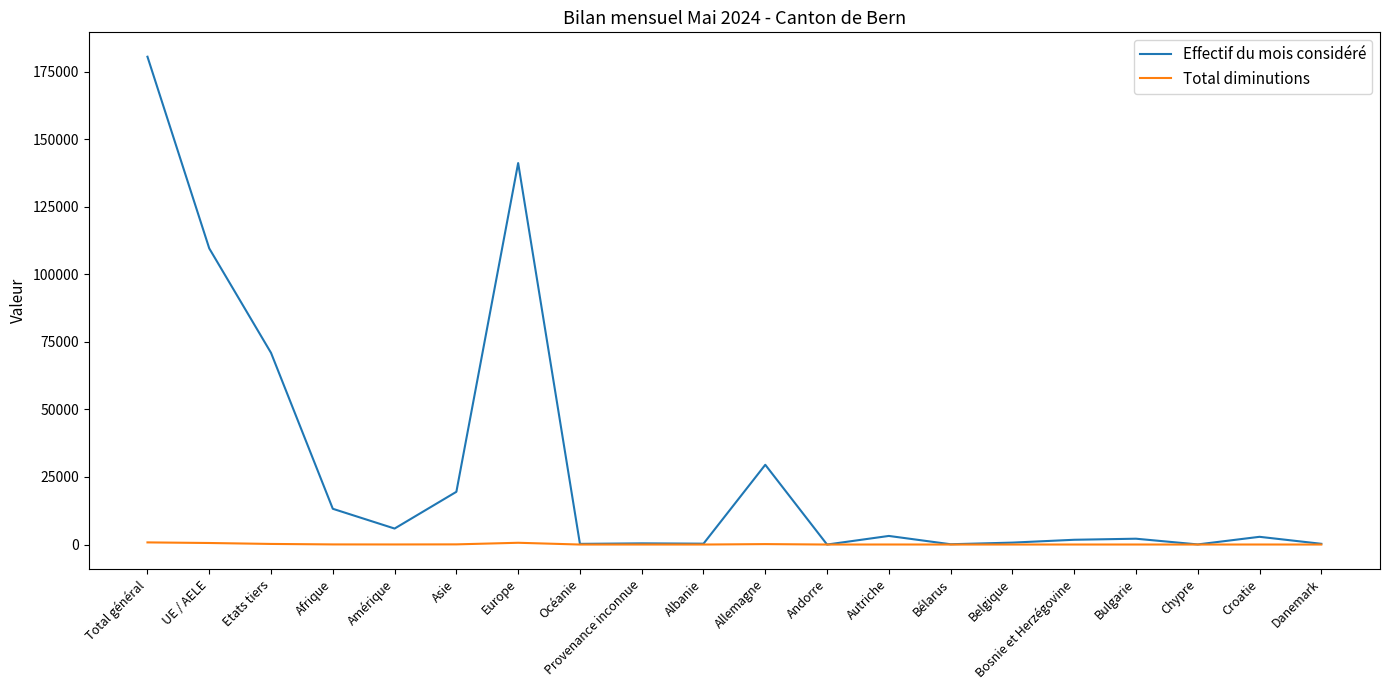

Does the chart display data point markers on the line(s)?

No